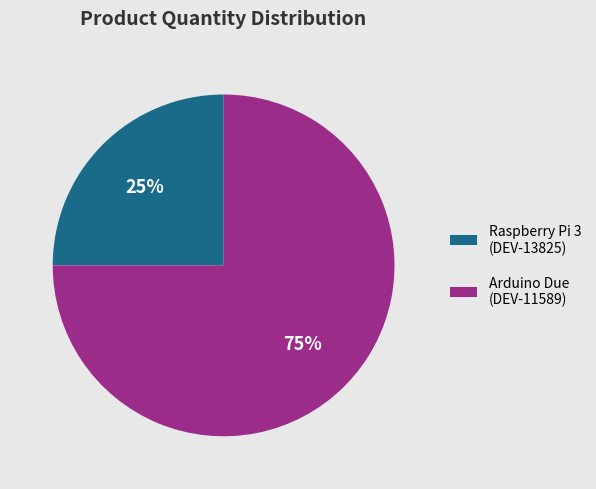

To the nearest percent, what is the average slice percentage?

50%